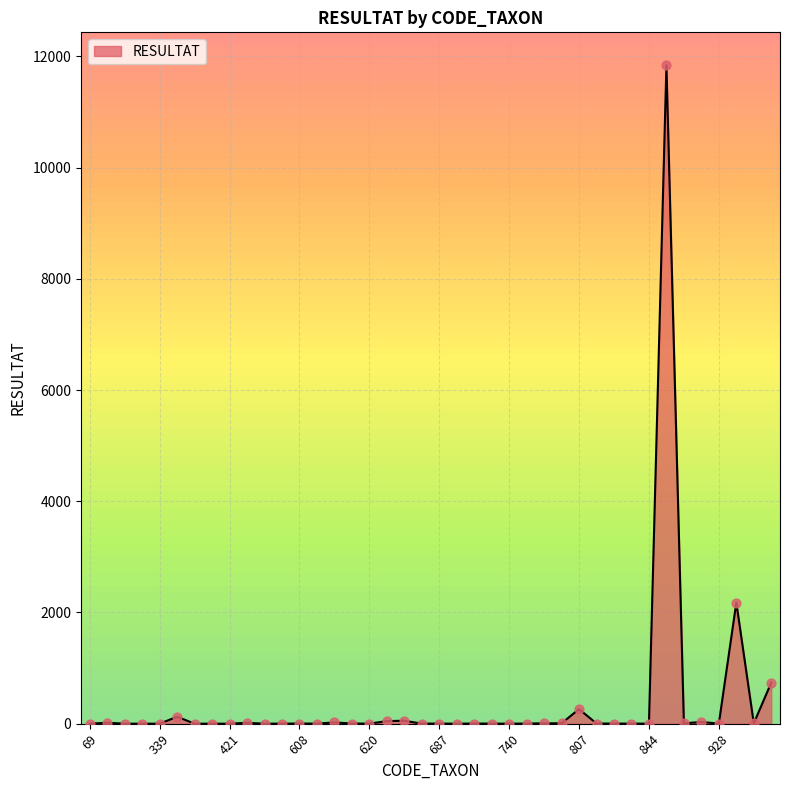

What is the maximum value shown in the chart?

11840